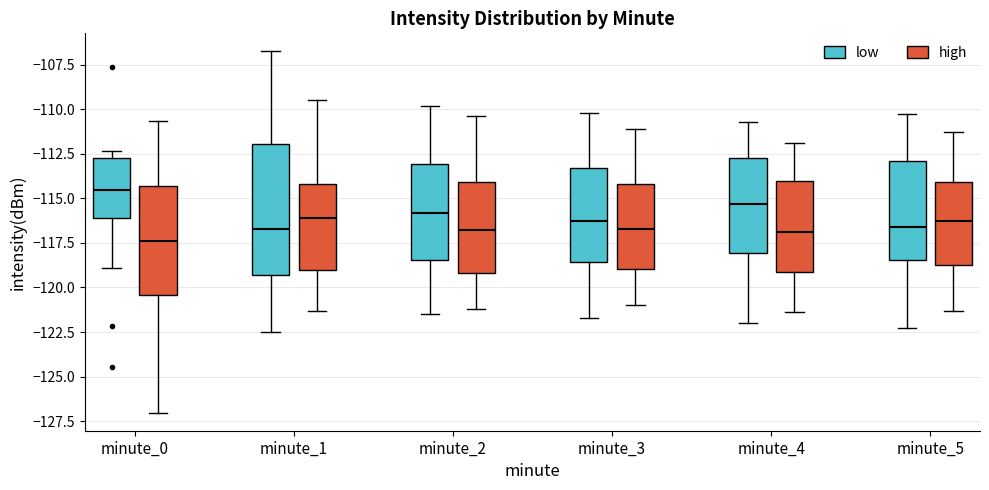

Reading left to right, read every box against the y-axis: the position of its median line, the range the box covers, and the ends of its whiskers. The values are not printed on the chart, so give them approximately, as read against the axis.

minute_0 (low): median -114.5, box -116.0 to -113.0, whiskers -119.0 to -112.5
minute_0 (high): median -117.5, box -120.5 to -114.5, whiskers -127.0 to -110.5
minute_1 (low): median -116.5, box -119.5 to -112.0, whiskers -122.5 to -107.0
minute_1 (high): median -116.0, box -119.0 to -114.0, whiskers -121.5 to -109.5
minute_2 (low): median -116.0, box -118.5 to -113.0, whiskers -121.5 to -110.0
minute_2 (high): median -117.0, box -119.0 to -114.0, whiskers -121.0 to -110.5
minute_3 (low): median -116.5, box -118.5 to -113.5, whiskers -121.5 to -110.0
minute_3 (high): median -116.5, box -119.0 to -114.0, whiskers -121.0 to -111.0
minute_4 (low): median -115.5, box -118.0 to -112.5, whiskers -122.0 to -110.5
minute_4 (high): median -117.0, box -119.0 to -114.0, whiskers -121.5 to -112.0
minute_5 (low): median -116.5, box -118.5 to -113.0, whiskers -122.5 to -110.5
minute_5 (high): median -116.5, box -118.5 to -114.0, whiskers -121.5 to -111.5